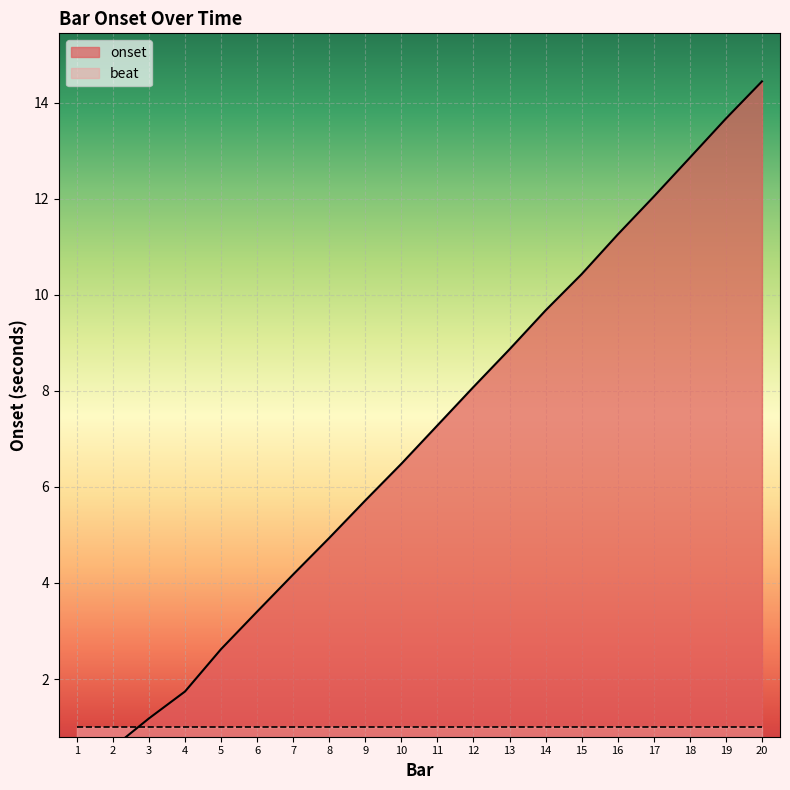

Reading left to right, what are all the values shown in this chart?

1=0.0	2=0.6	3=1.2	4=1.7	5=2.6	6=3.4	7=4.2	8=4.9	9=5.7	10=6.5	11=7.3	12=8.1	13=8.9	14=9.7	15=10.4	16=11.3	17=12.0	18=12.9	19=13.7	20=14.4